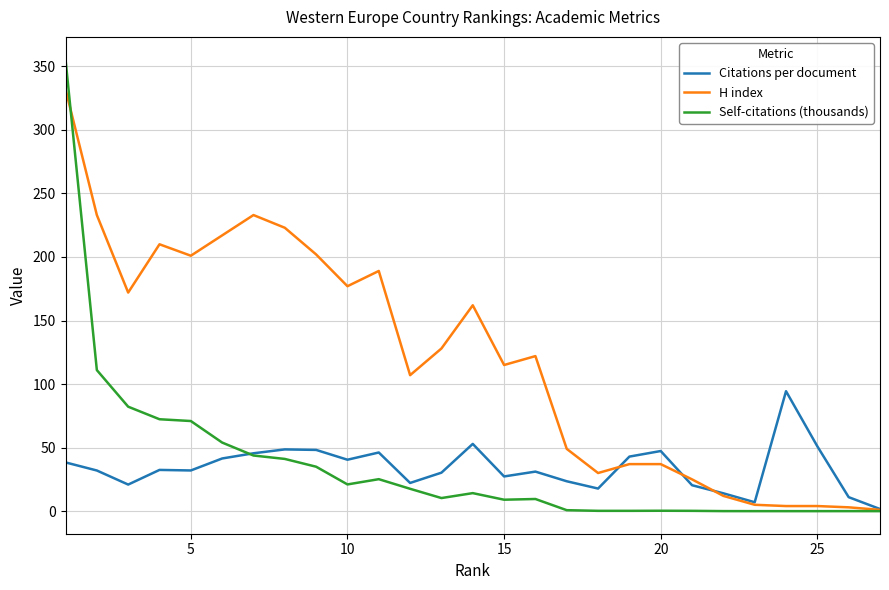

What is the average value of the H index series?

119.6